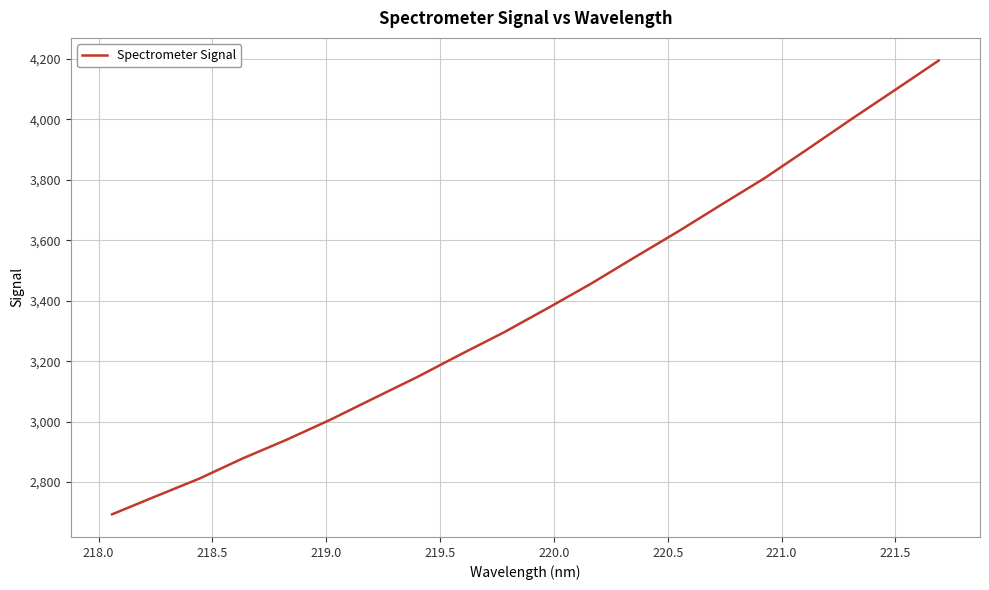

How many series are shown in this chart?

1